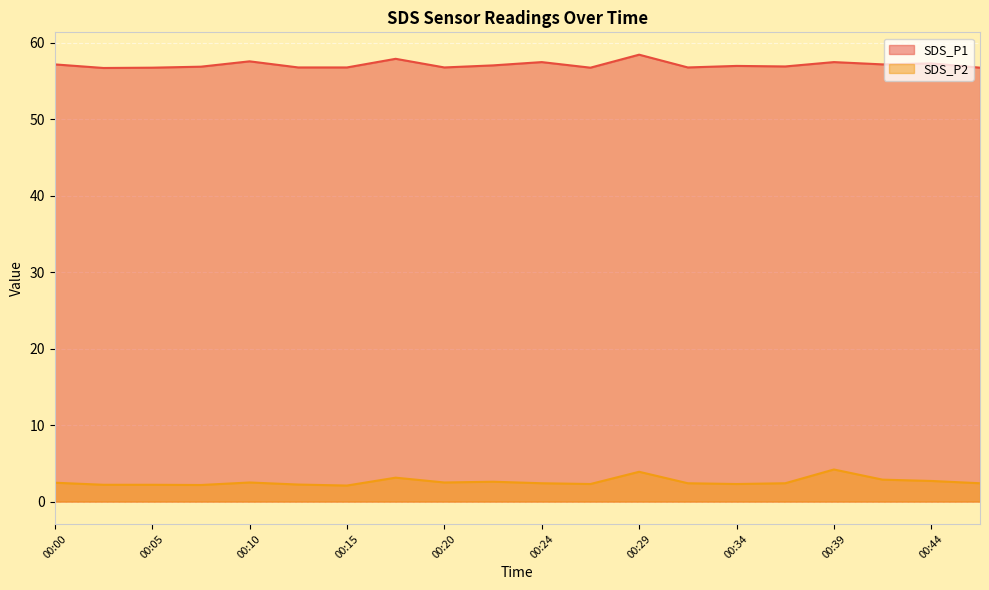

What is the difference between the SDS_P2 values at 00:00 and 00:27?

0.2